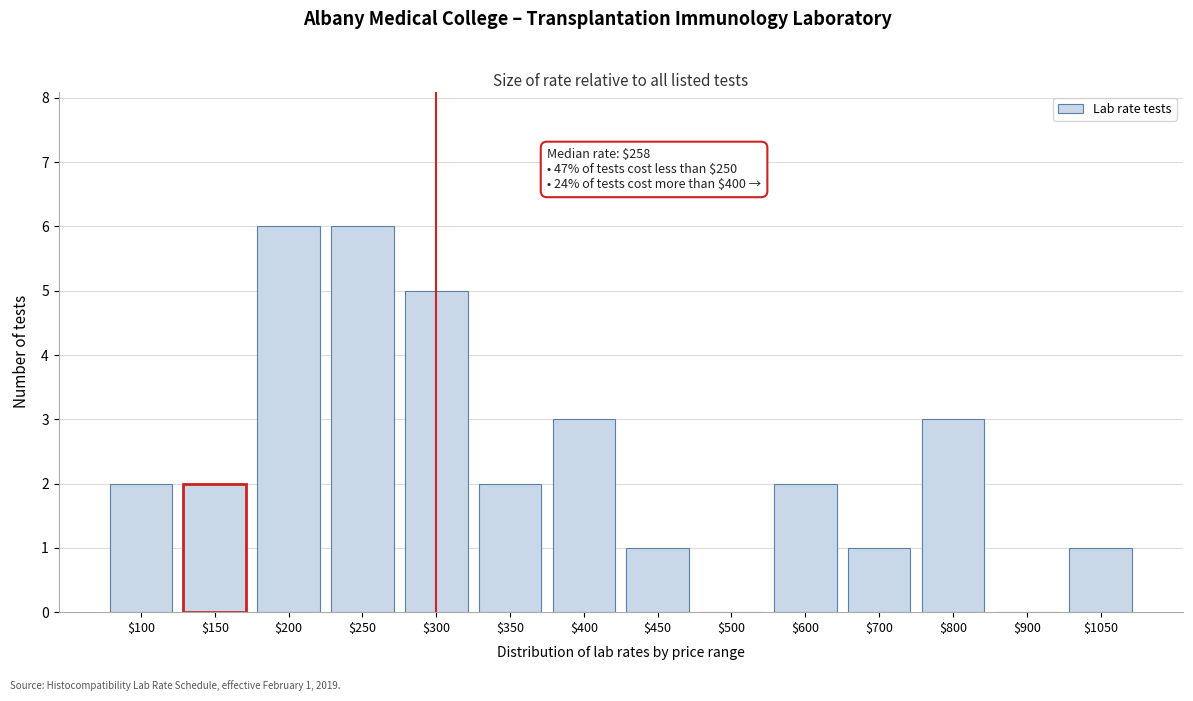

What is the greatest value displayed?

6